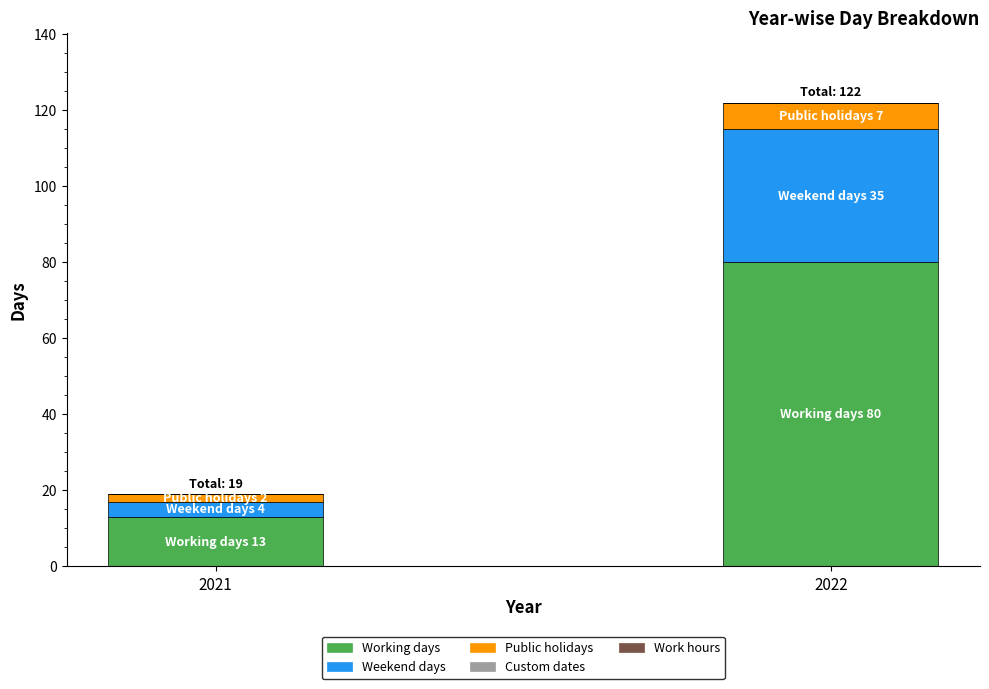

What is the value of the Working days bar at the 2nd from the left?

80